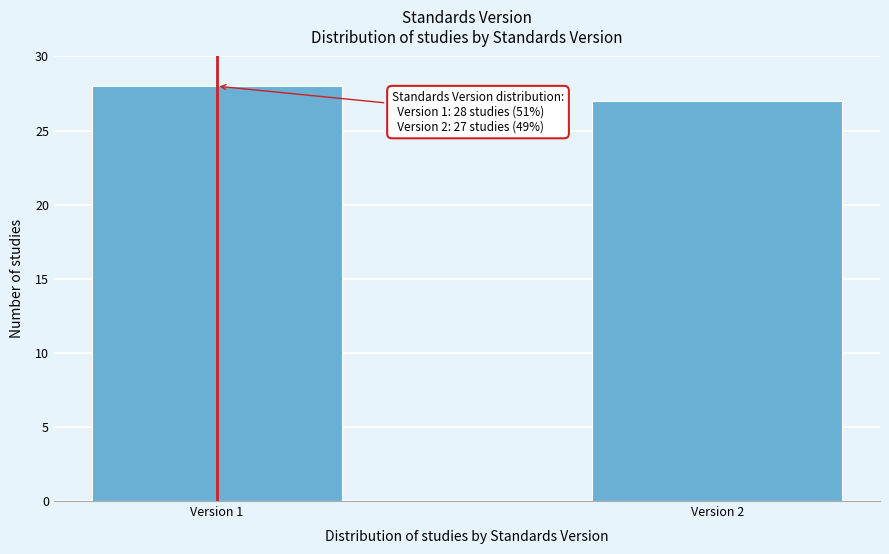

Reading left to right, transcribe all the data shown in this chart.

Version 1=28	Version 2=27